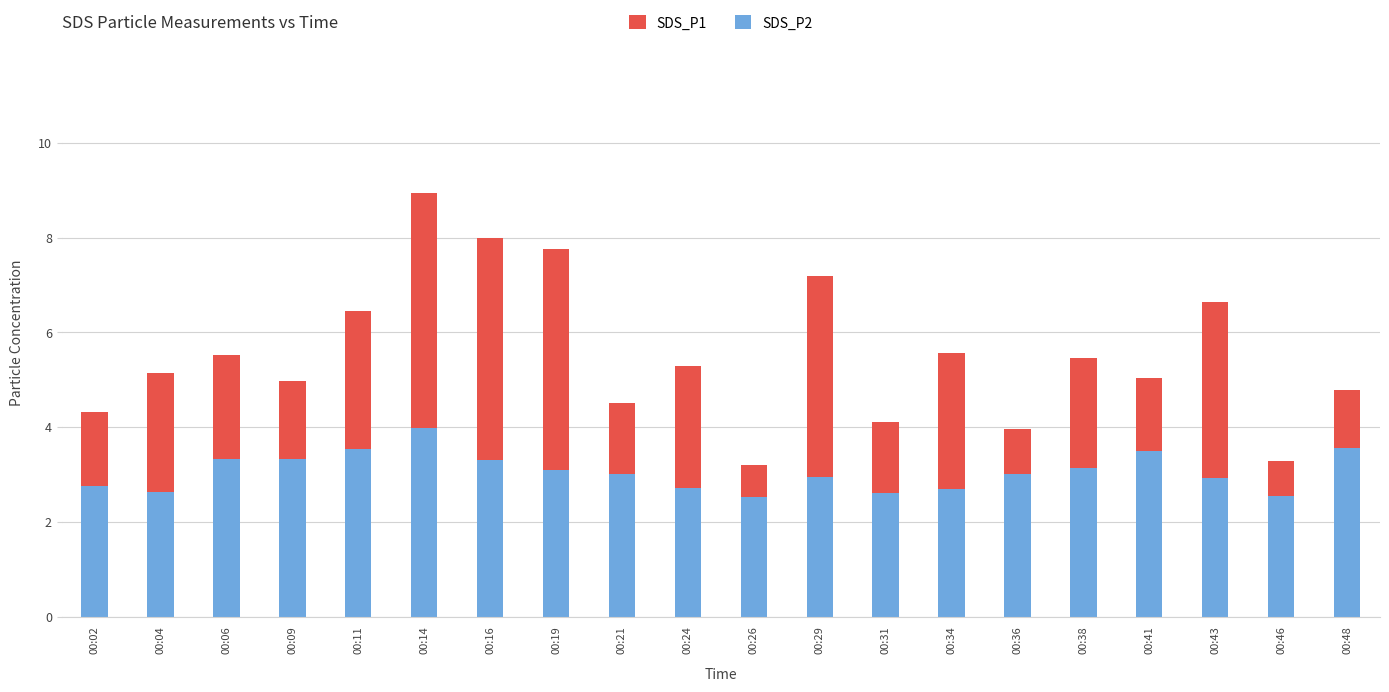

True or false: SDS_P1 has a value of 1.2 at 00:09.

False